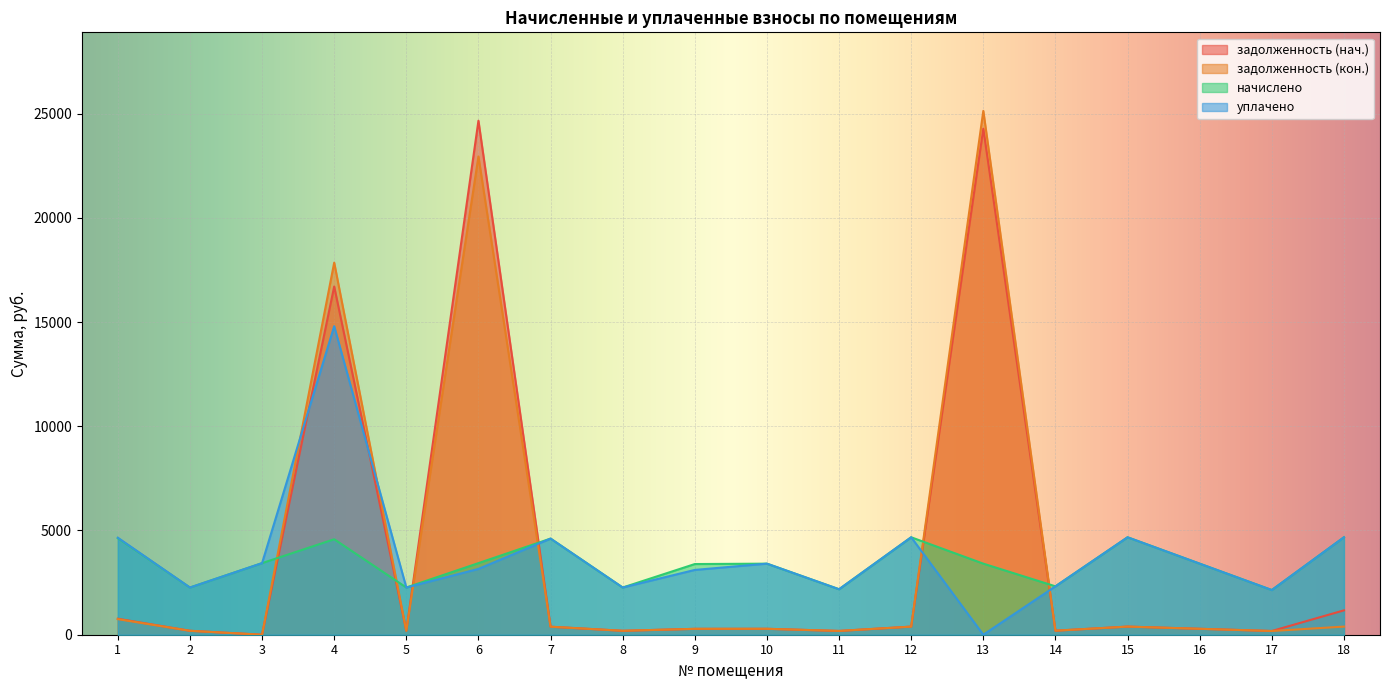

How many intersections are there between начислено and задолженность (кон.)?

6